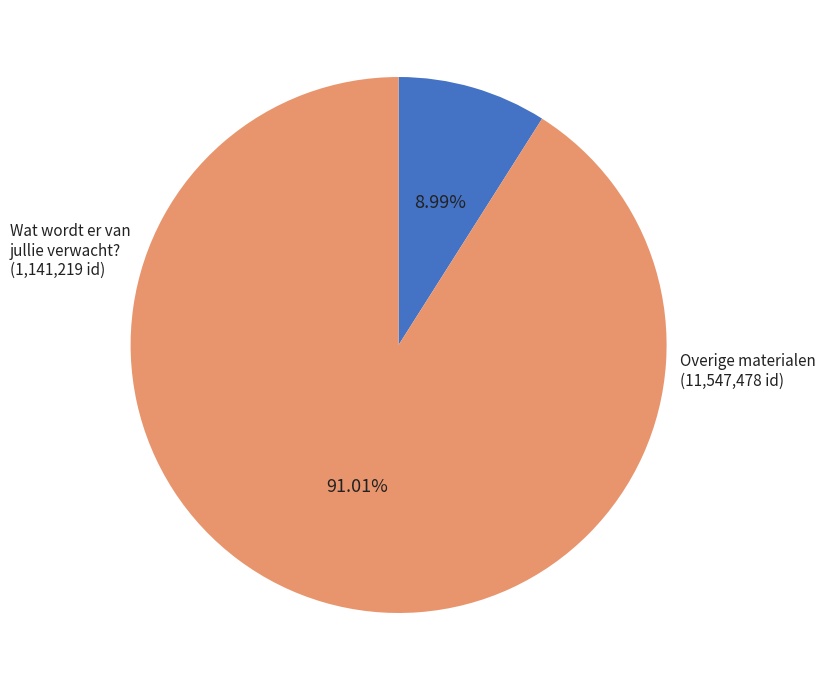

What is the largest slice in the pie chart?

Overige materialen